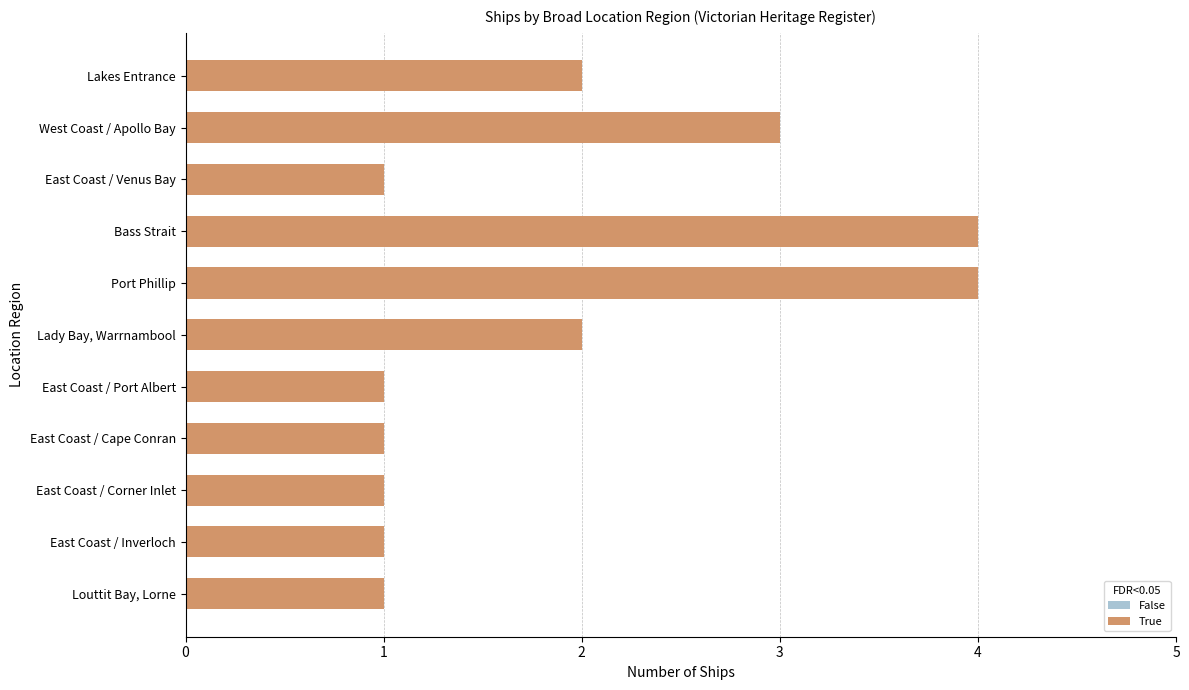

Reading left to right, extract all data points from this chart.

2	3	1	4	4	2	1	1	1	1	1